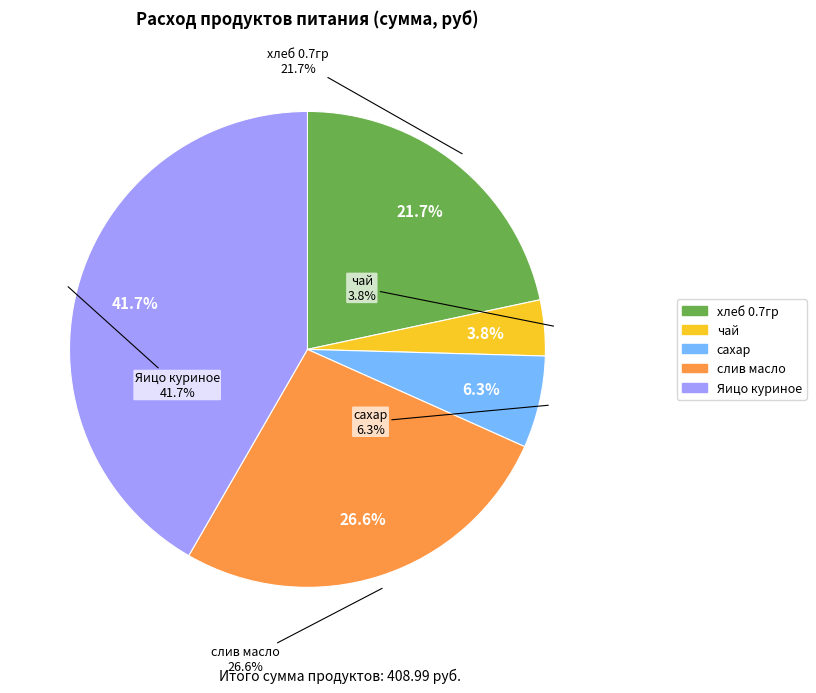

Does хлеб 0.7гр account for over 50% of the chart?

No